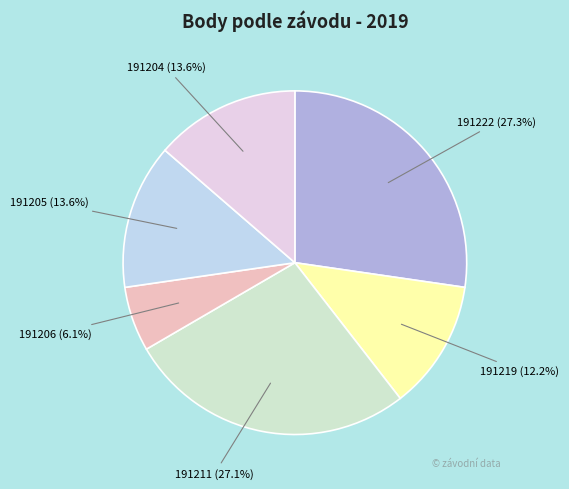

Does 191211 account for over 50% of the chart?

No